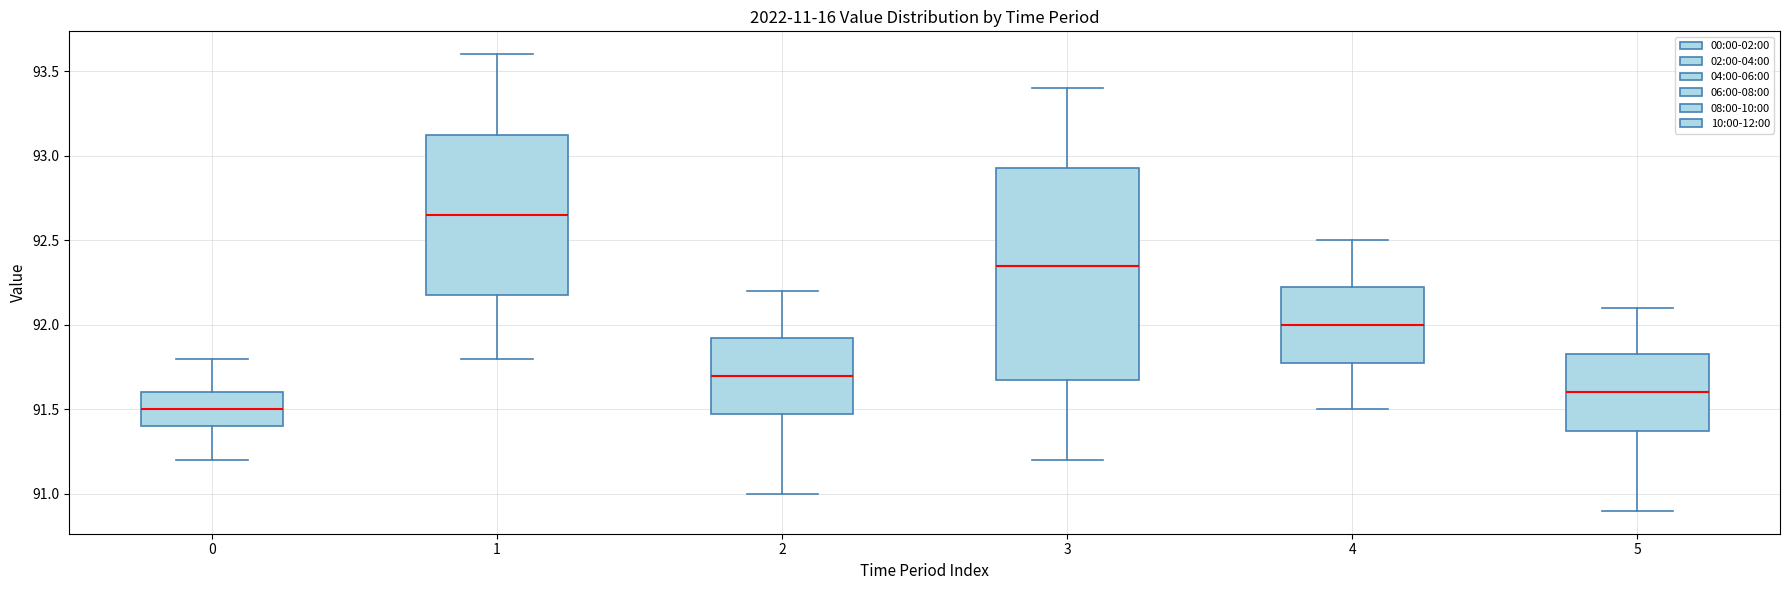

Where does the lower whisker of the box at x = 0 end on the y-axis? The values are not printed on the chart, so give them approximately, as read against the axis.

91.20